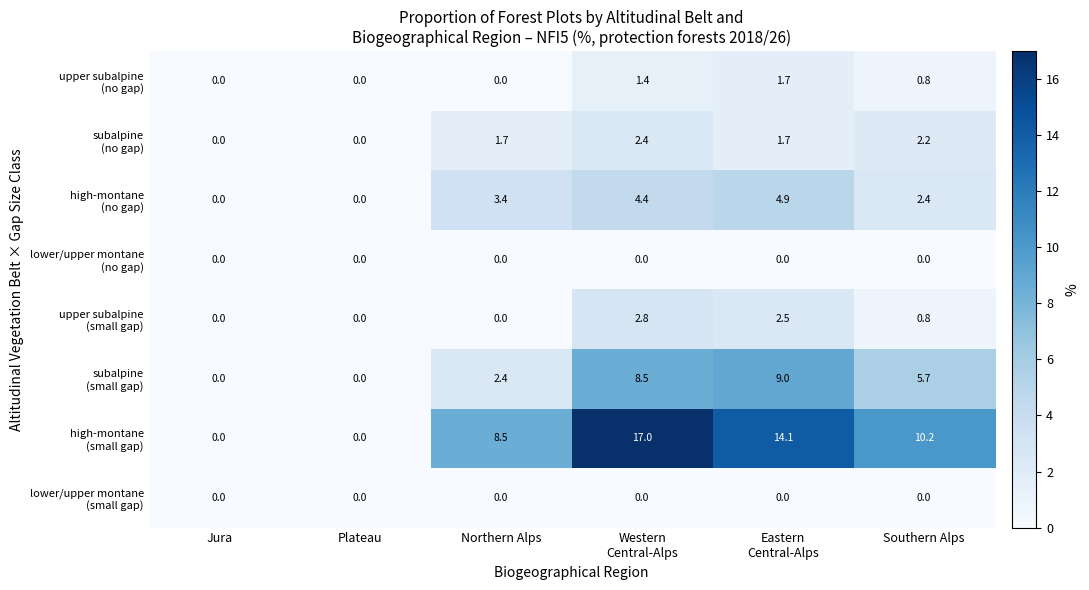

What is the spread (max minus min) of values at Southern Alps?

10.2